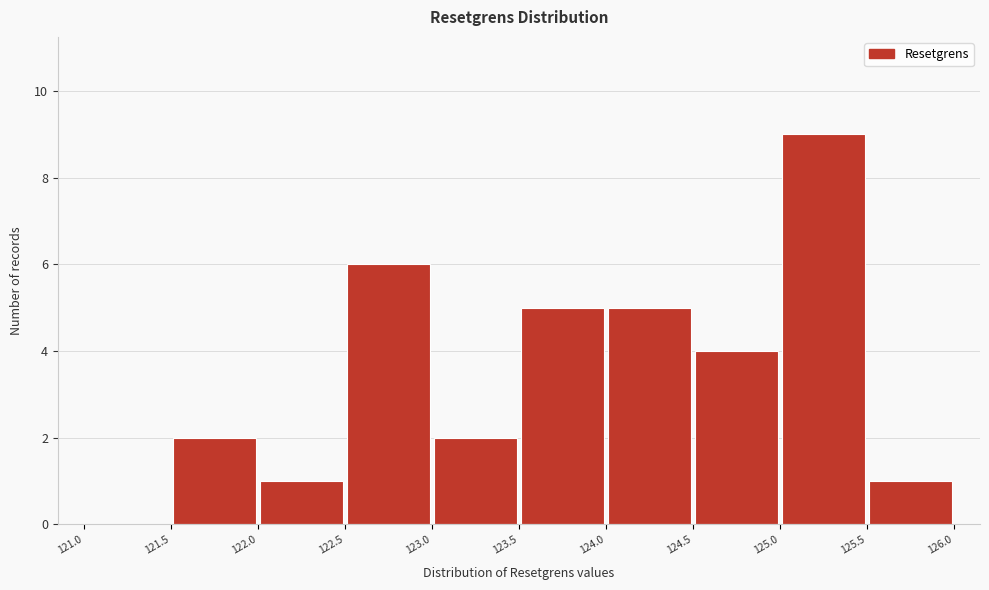

Reading left to right, list every bar in this chart as the range it spans on the x-axis followed by its height. The values are not printed on the chart, so give them approximately, as read against the axis.

121.0 to 121.5: 0
121.5 to 122.0: 2
122.0 to 122.5: 1
122.5 to 123.0: 6
123.0 to 123.5: 2
123.5 to 124.0: 5
124.0 to 124.5: 5
124.5 to 125.0: 4
125.0 to 125.5: 9
125.5 to 126.0: 1